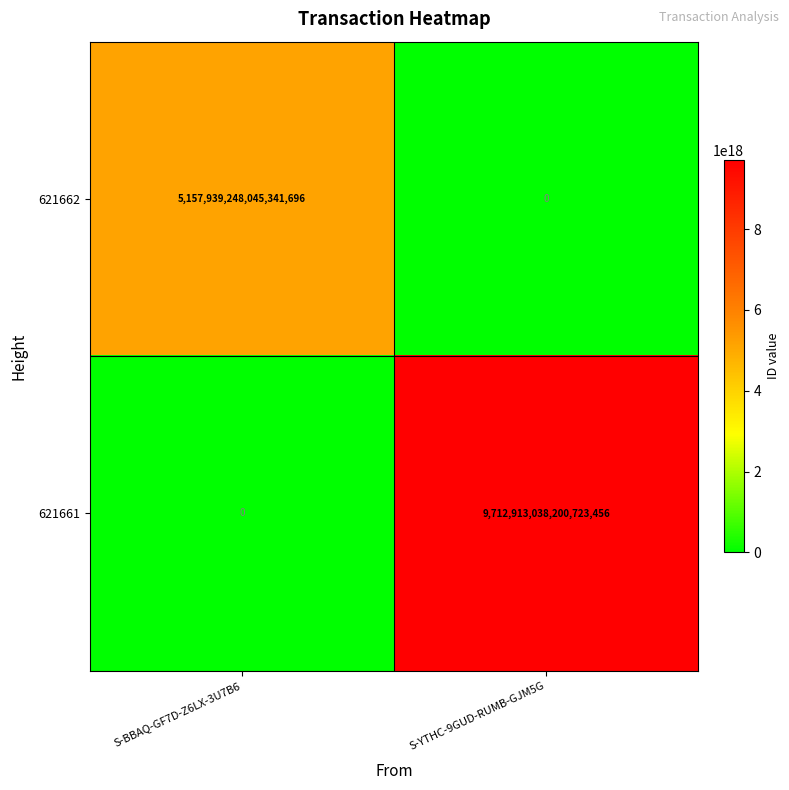

Which series changed the most between S-BBAQ-GF7D-Z6LX-3U7B6 and S-YTHC-9GUD-RUMB-GJM5G?

621661